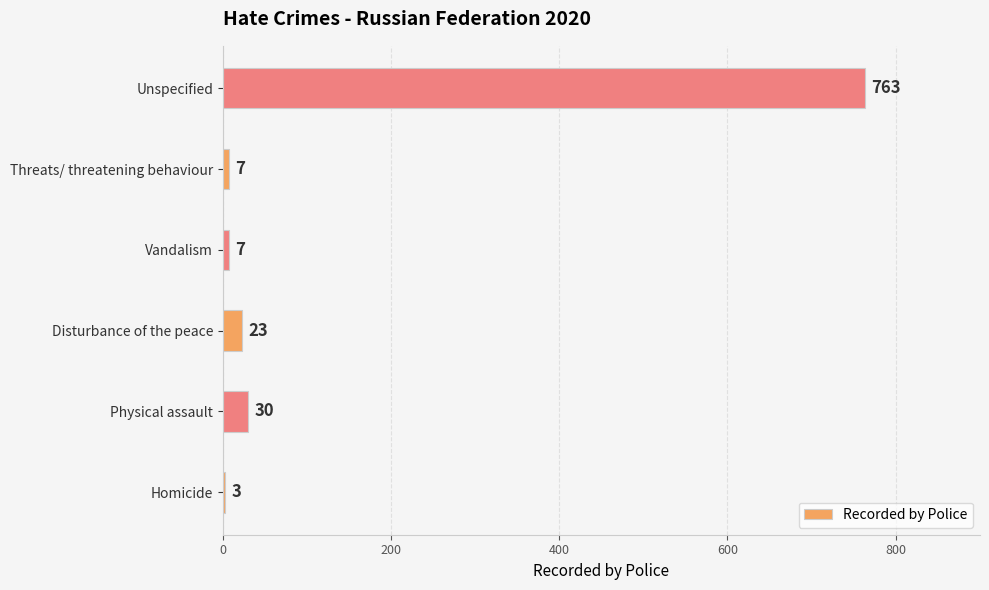

Reading top to bottom, what are all the values shown in this chart?

Unspecified=763	Threats/ threatening behaviour=7	Vandalism=7	Disturbance of the peace=23	Physical assault=30	Homicide=3